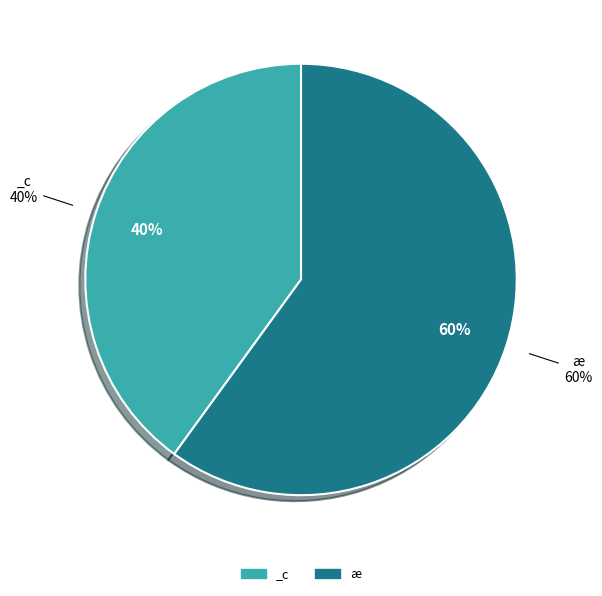

Is it true that _c is 55% of the pie?

False